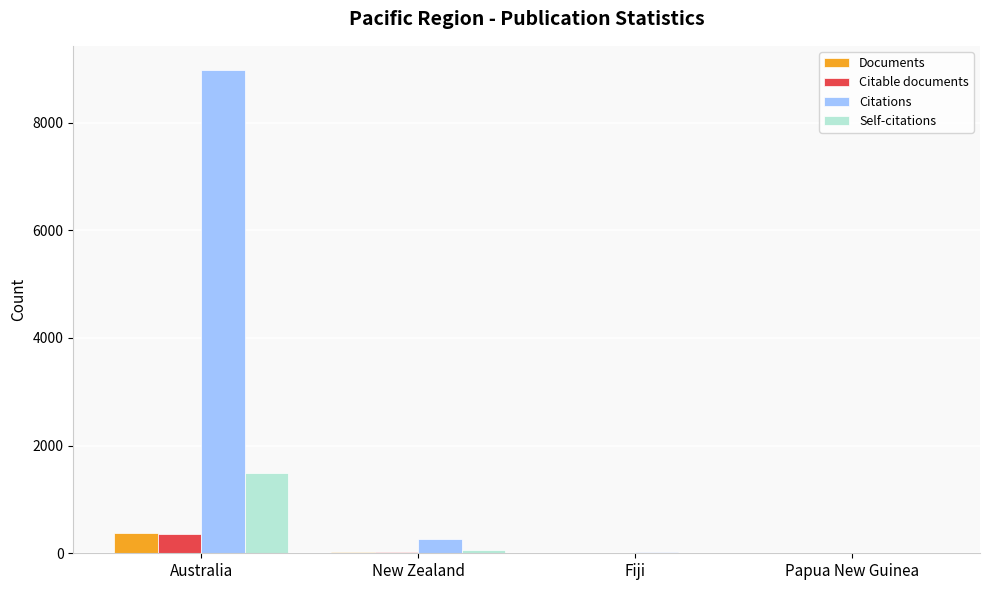

What is the sum of all Citable documents values?

405